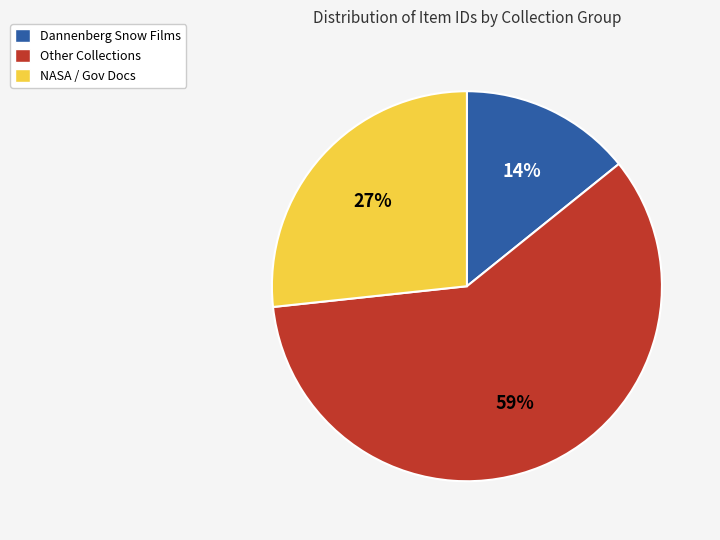

To the nearest percent, what is the average slice percentage?

33%